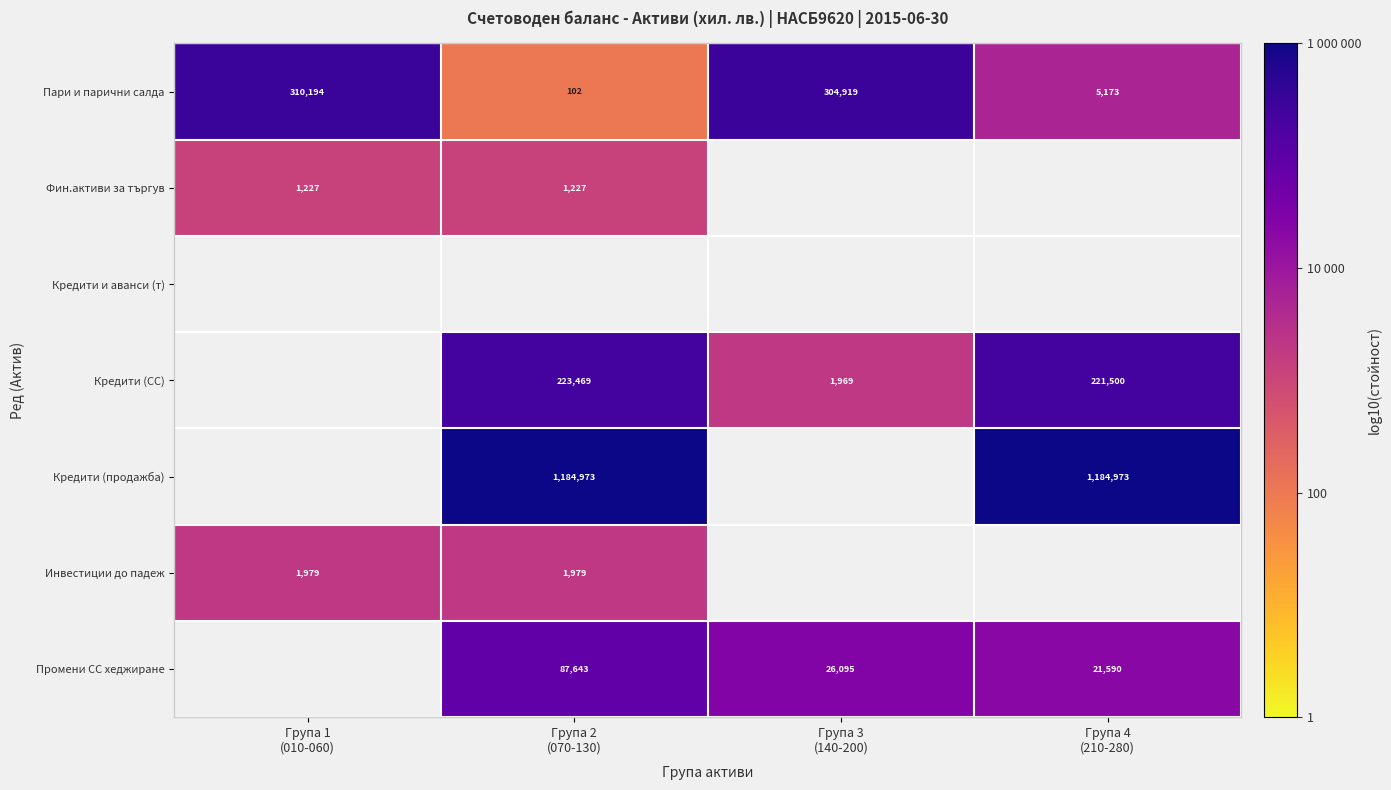

What is the greatest value displayed?

6.1